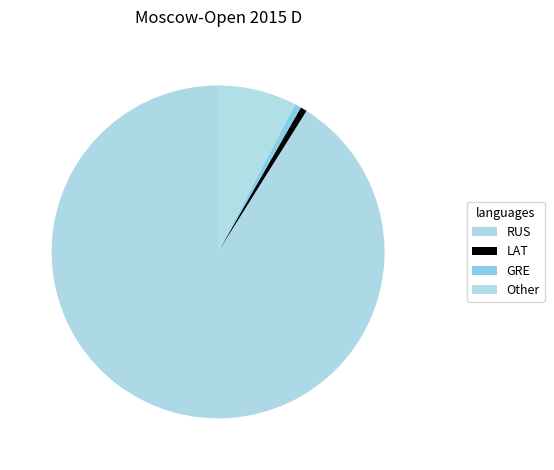

What is the largest slice in the pie chart?

RUS